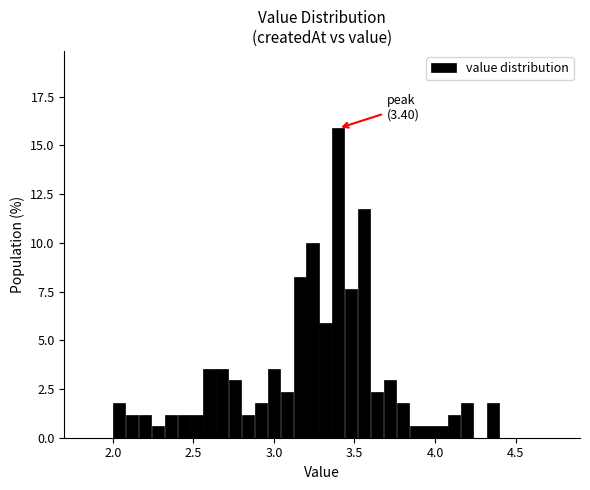

Read against the x-axis, roughly where is the centre of the tallest bar?

3.40